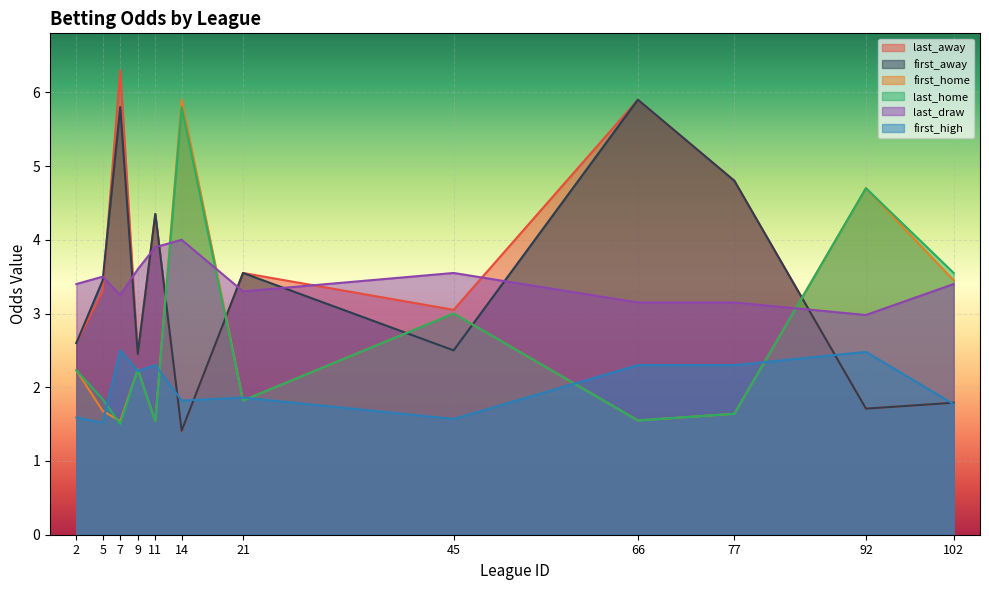

How many intersections are there between first_away and first_high?

4